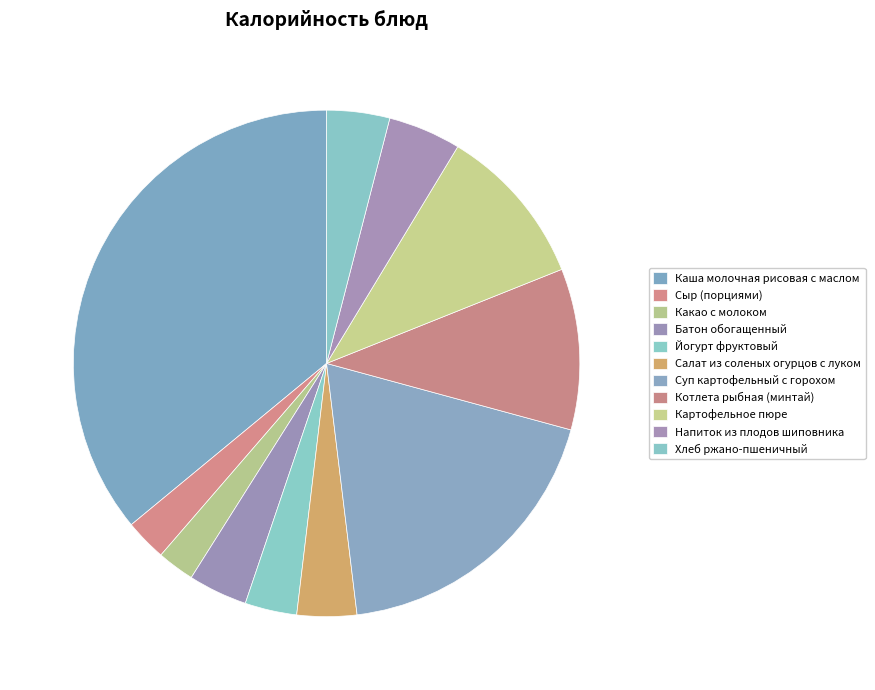

Count the number of slices in the pie.

11